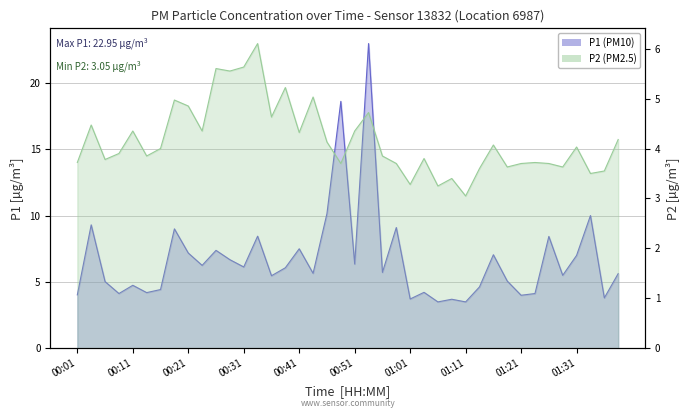

Is it true that P1 equals 3.5 at 01:11?

True